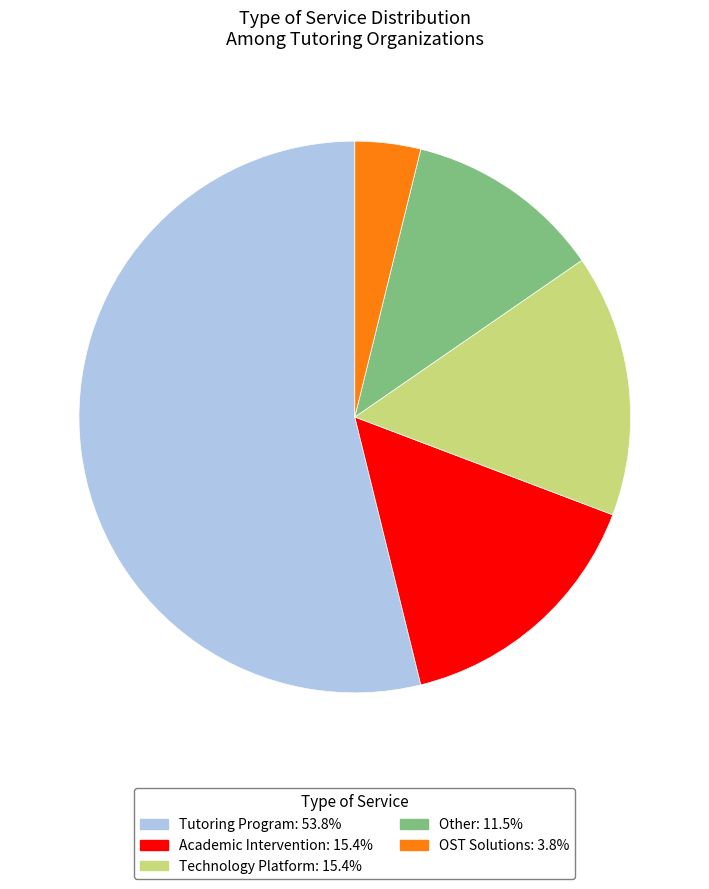

How many segments does this pie chart have?

5